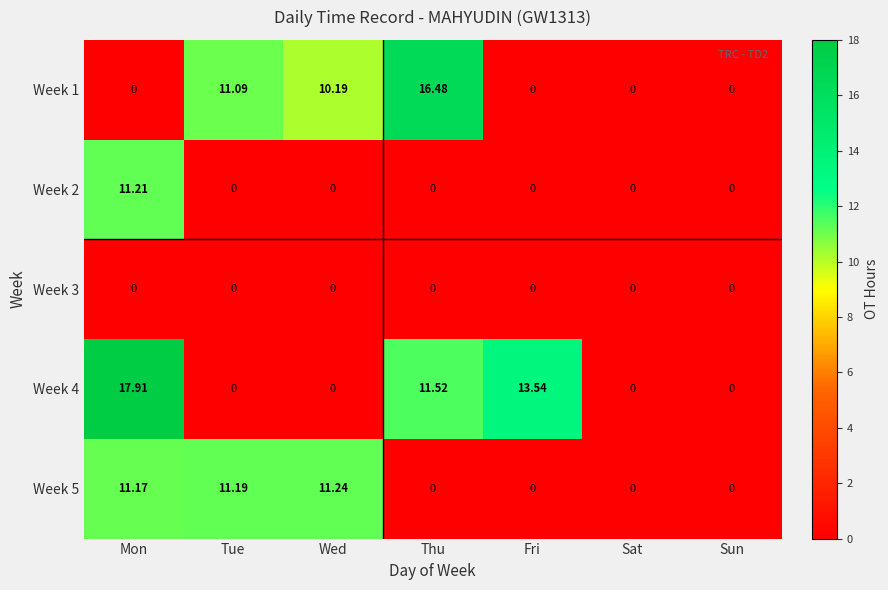

At which category does the chart reach its peak across all series?

Mon